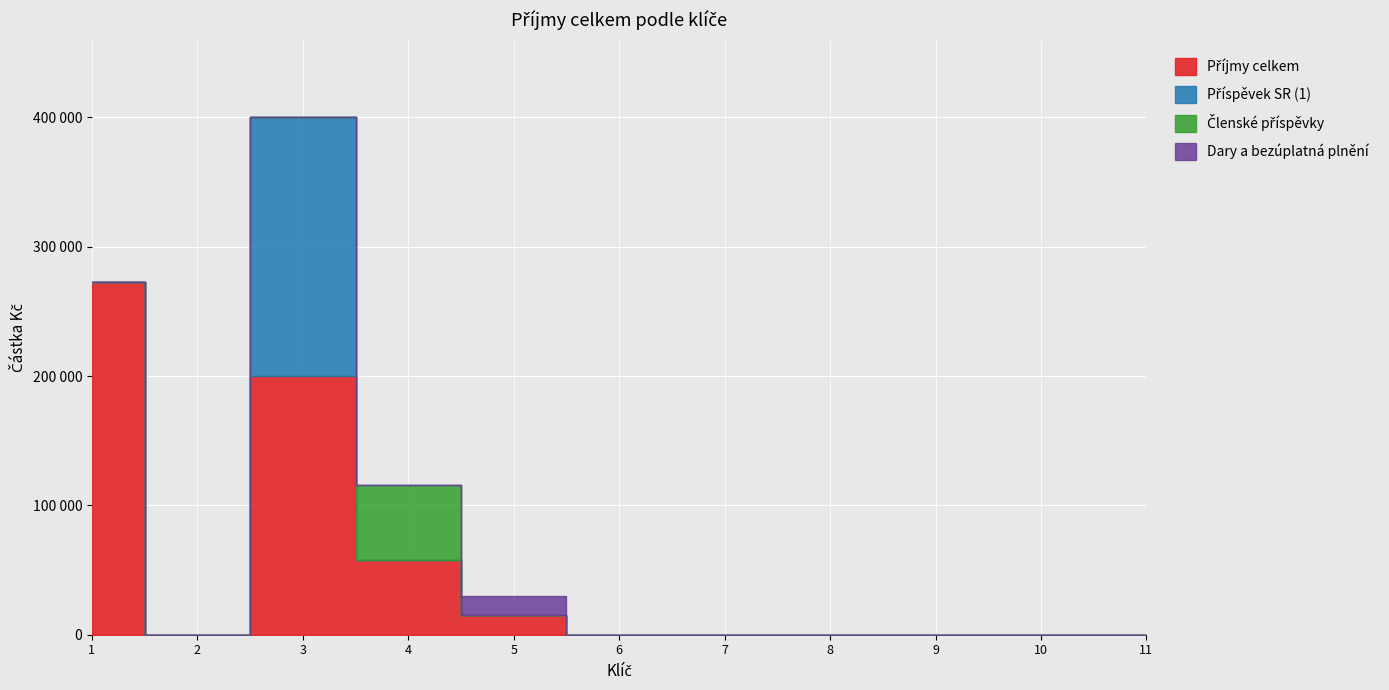

How many interior local peaks does the Příspěvek SR (1) series have?

1